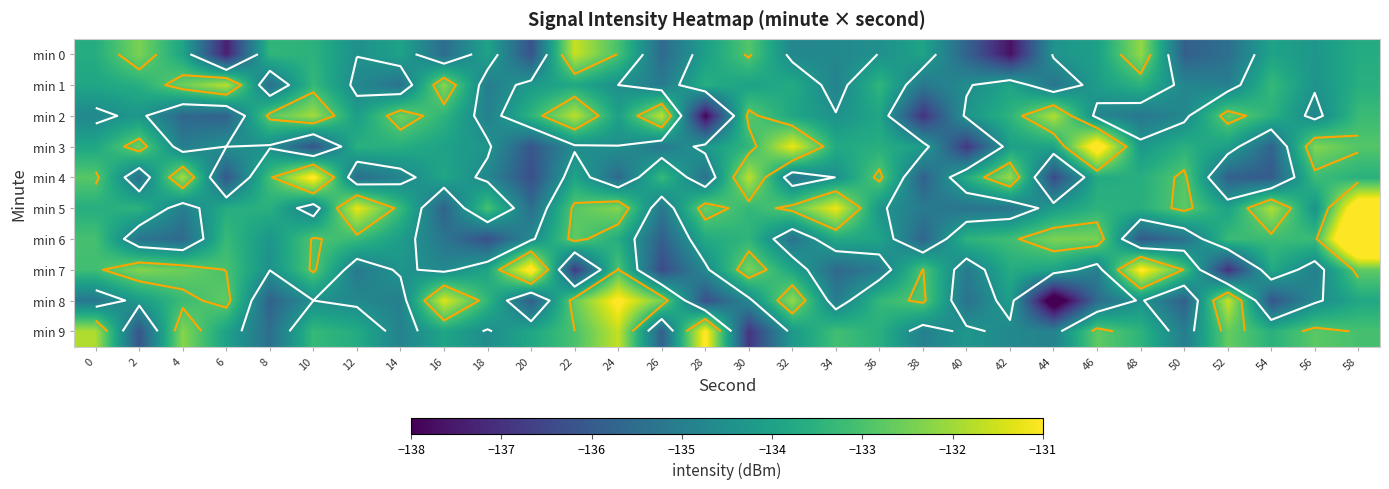

What is the average value of the min 3 series?

-134.0